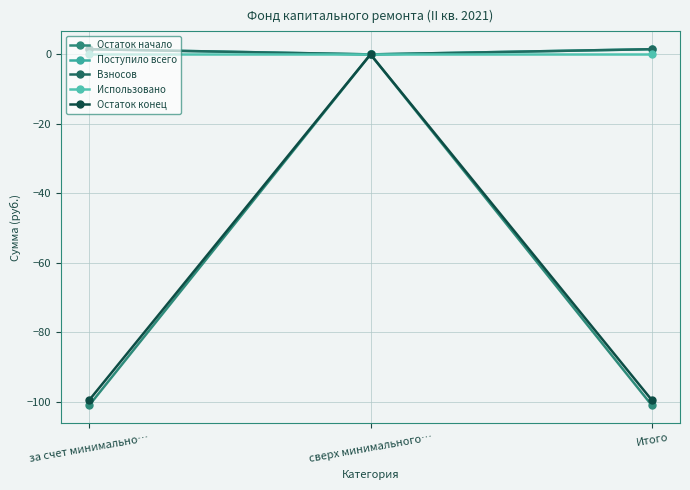

What is the label of the 1st point from the left?

за счет минимально…